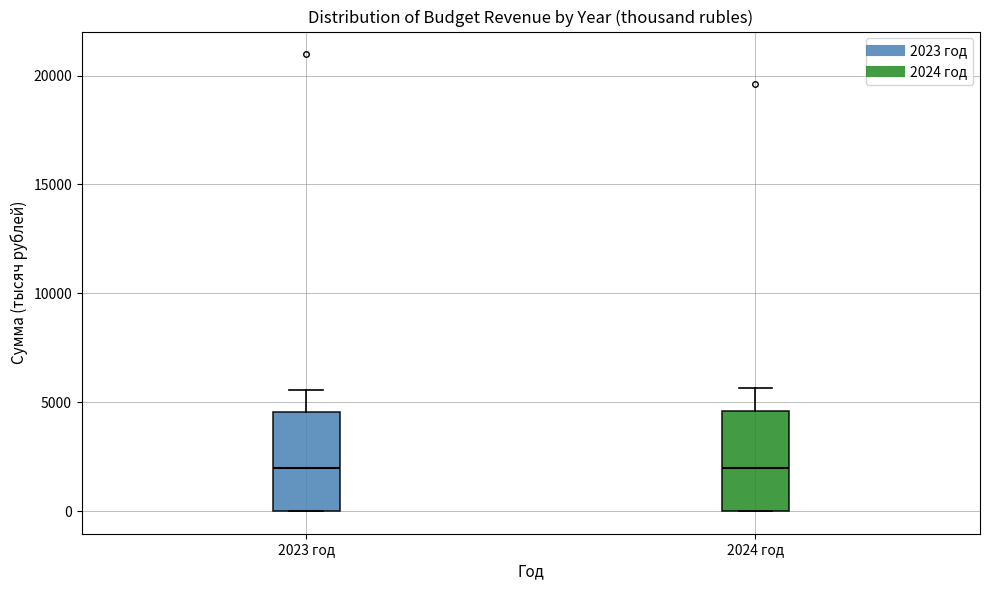

Where is the upper edge of the box for 2023 год on the y-axis? The values are not printed on the chart, so give them approximately, as read against the axis.

4500